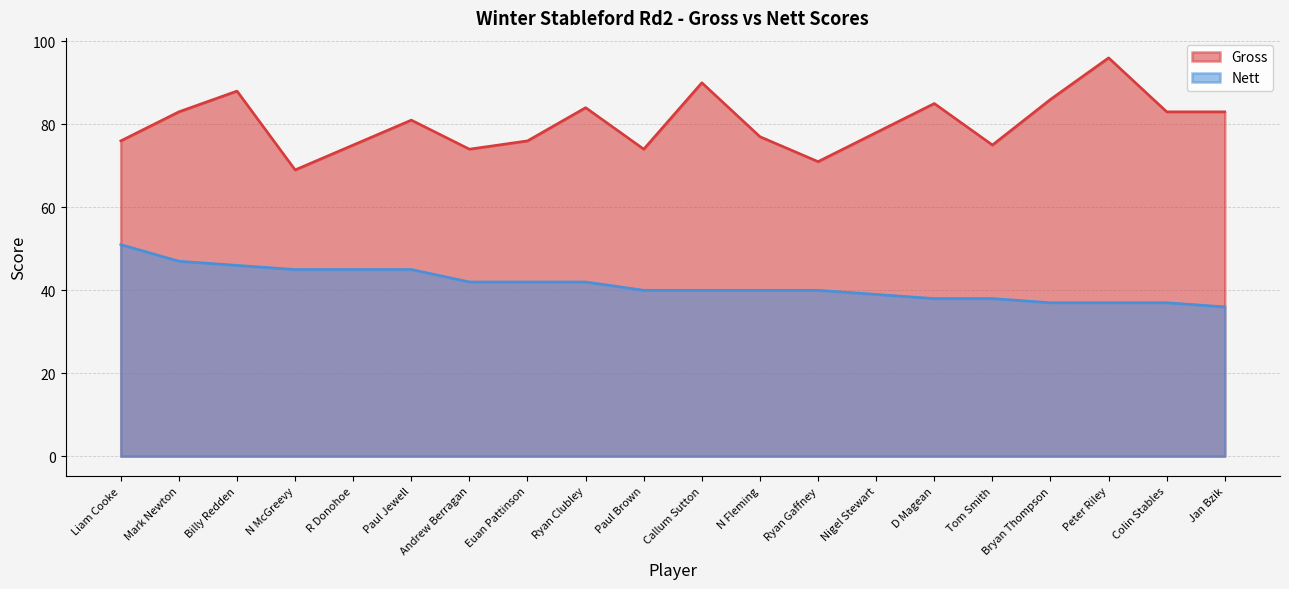

True or false: Nett has more than 1 points higher than both neighbors.

False